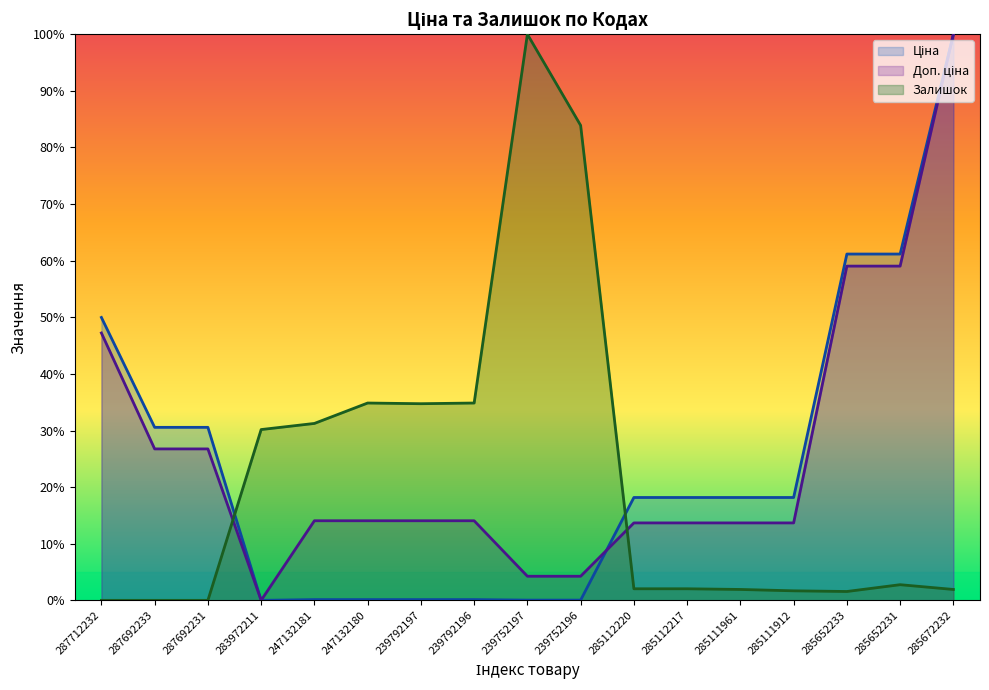

The Ціна series shows 26.5 at 285652233. True or false?

False